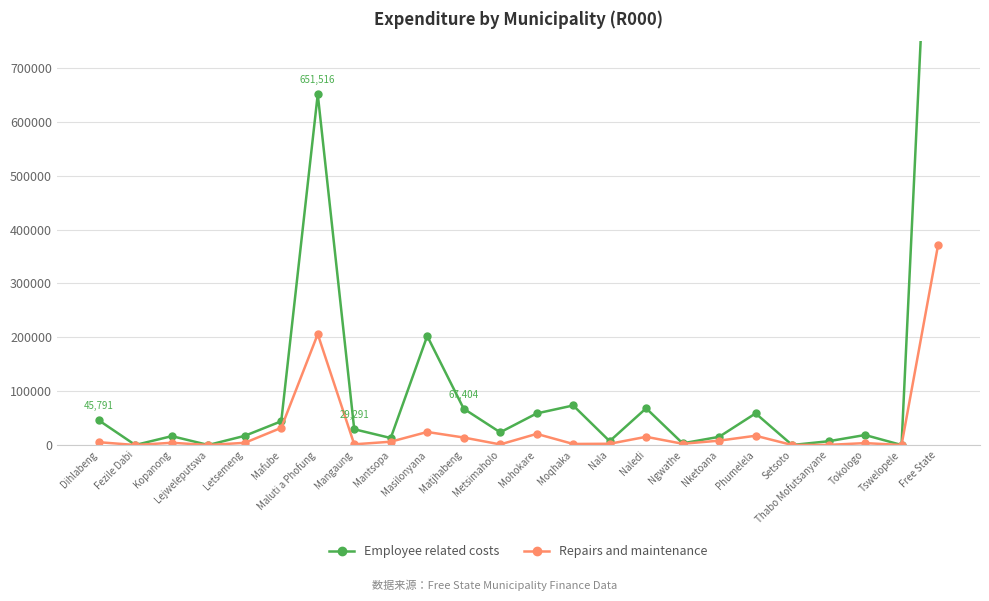

How many values in the Repairs and maintenance series exceed 4121?

11